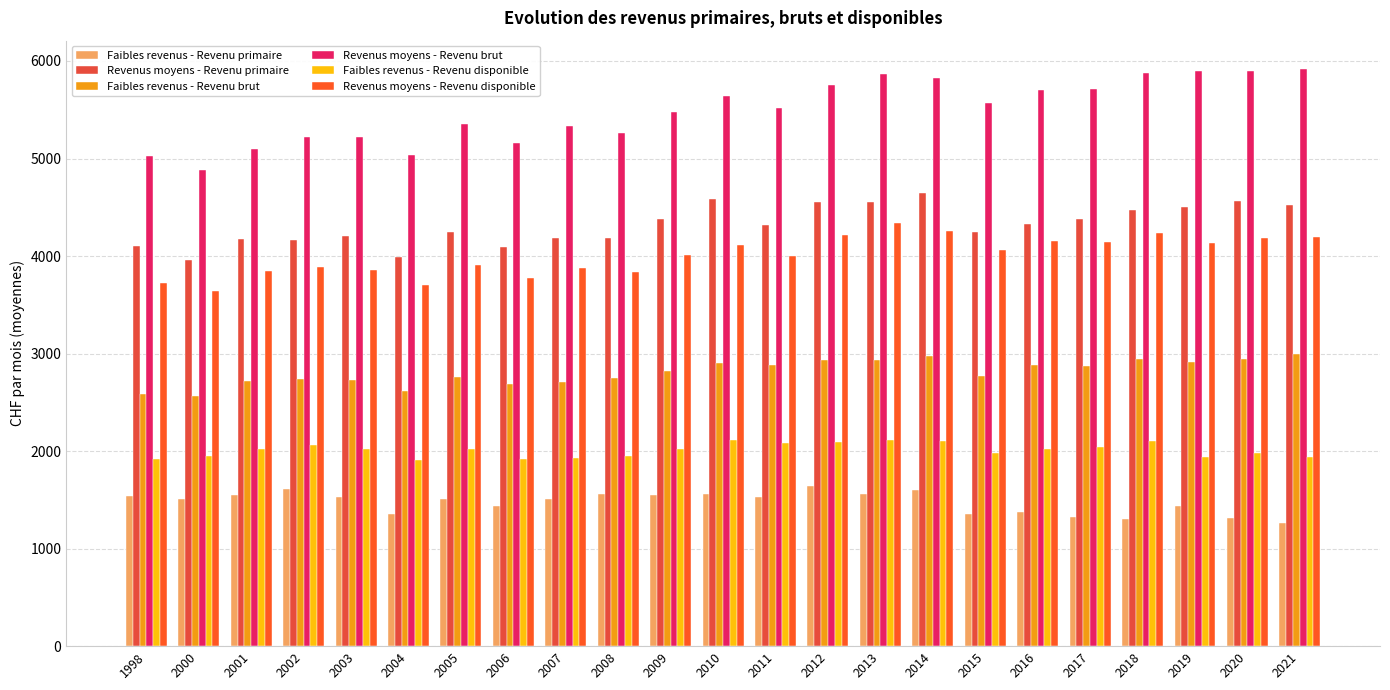

Reading left to right, extract all data points from this chart.

Faibles revenus - Revenu primaire: 1539.9	1504.8	1554.0	1615.3	1524.8	1354.0	1507.0	1440.4	1511.8	1562.0	1552.5	1564.6	1527.1	1641.7	1556.4	1599.5	1352.4	1375.7	1326.4	1308.3	1440.3	1318.2	1266.9
Revenus moyens - Revenu primaire: 4107.4	3955.4	4178.1	4169.0	4200.8	3986.2	4242.0	4094.0	4180.5	4187.5	4384.6	4586.1	4320.2	4554.0	4552.2	4641.8	4242.3	4333.5	4382.9	4476.6	4502.2	4559.5	4526.2
Faibles revenus - Revenu brut: 2583.1	2565.0	2717.7	2734.1	2731.8	2618.4	2758.3	2685.5	2706.5	2753.0	2823.7	2900.6	2882.5	2933.6	2938.4	2971.2	2767.7	2881.5	2869.3	2943.9	2914.8	2940.8	2997.0
Revenus moyens - Revenu brut: 5030.1	4883.3	5100.7	5217.3	5217.7	5038.4	5350.5	5157.8	5328.7	5260.6	5480.0	5638.3	5520.7	5752.2	5868.7	5826.4	5572.5	5702.2	5717.0	5877.0	5895.5	5893.5	5912.8
Faibles revenus - Revenu disponible: 1922.2	1947.6	2025.6	2062.8	2018.6	1910.6	2019.5	1918.8	1925.8	1952.7	2021.5	2116.4	2081.3	2089.7	2109.5	2103.8	1979.6	2025.1	2042.0	2108.6	1937.4	1978.9	1942.9
Revenus moyens - Revenu disponible: 3719.4	3644.1	3850.8	3892.7	3855.4	3701.2	3907.7	3771.0	3877.4	3836.7	4006.3	4111.0	4001.6	4217.2	4343.6	4251.8	4059.2	4156.3	4147.6	4238.9	4132.3	4188.2	4197.2